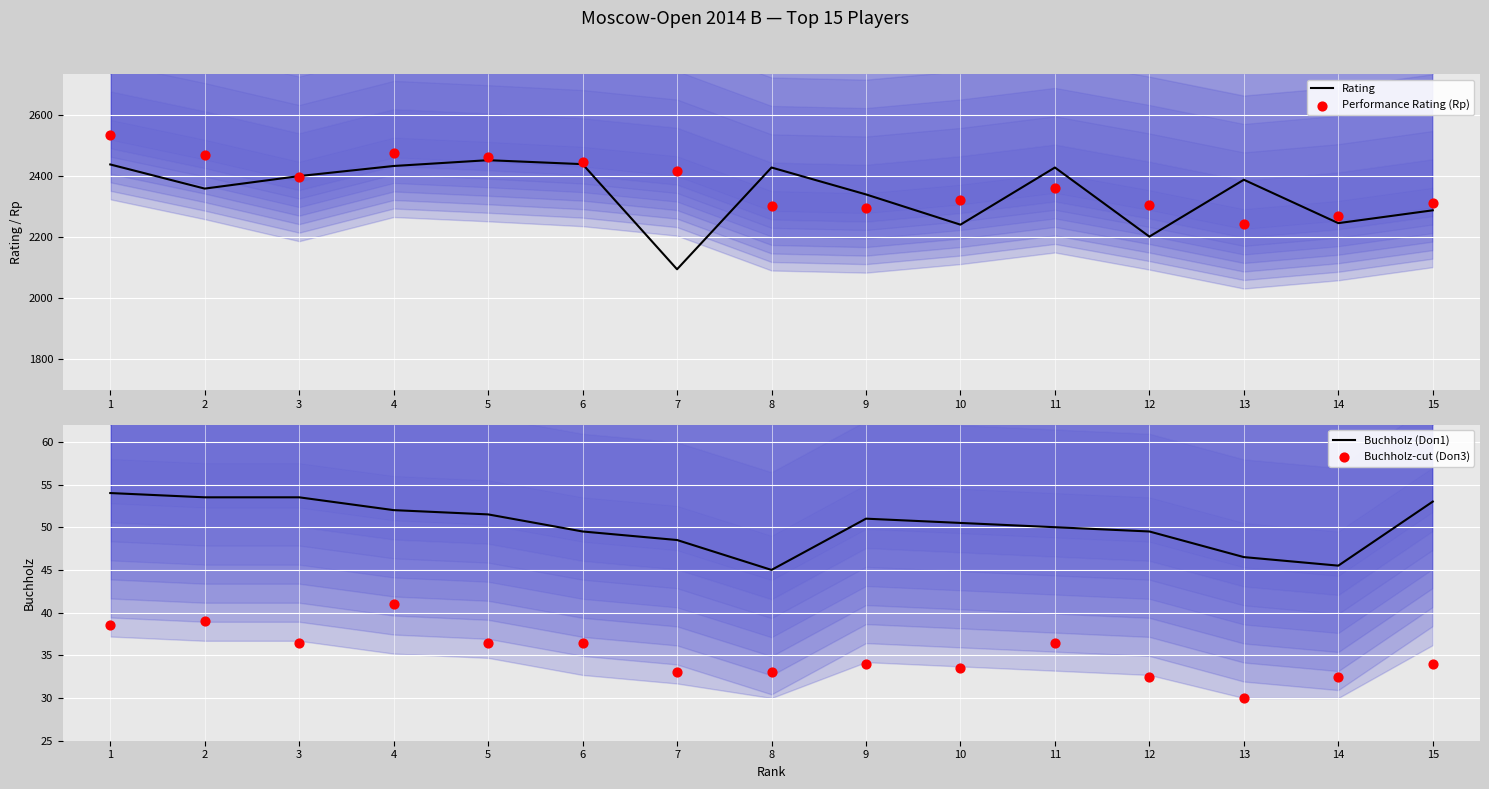

What is the total value across all series at 10?

4647.0